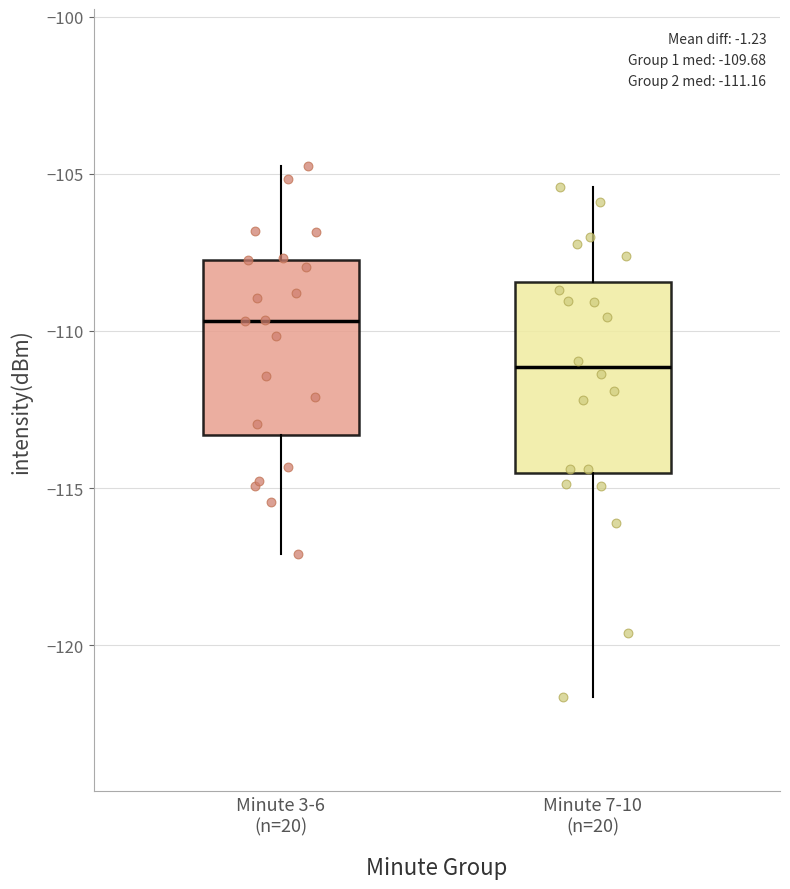

Which box's median line is the lowest?

Minute 7-10 (n=20)